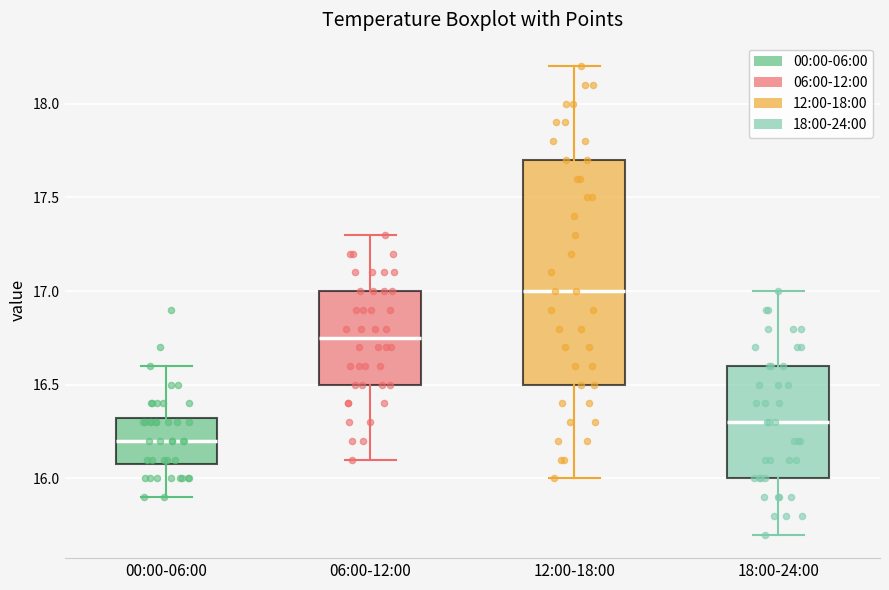

Reading left to right, transcribe this box plot: for each box, give where its median line is, the range the box spans, and where its two whiskers end, as read against the y-axis. The values are not printed on the chart, so give them approximately, as read against the axis.

00:00-06:00: median 16.20, box 16.10 to 16.35, whiskers 15.90 to 16.60
06:00-12:00: median 16.75, box 16.50 to 17.00, whiskers 16.10 to 17.30
12:00-18:00: median 17.00, box 16.50 to 17.70, whiskers 16.00 to 18.20
18:00-24:00: median 16.30, box 16.00 to 16.60, whiskers 15.70 to 17.00